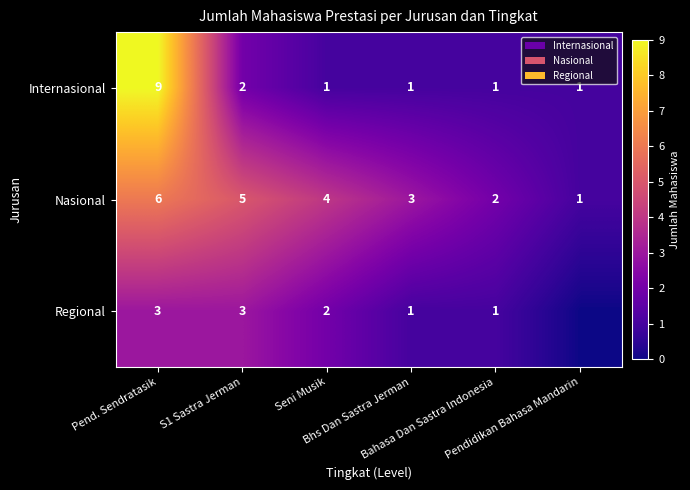

At which category does the chart reach its peak across all series?

Pend. Sendratasik